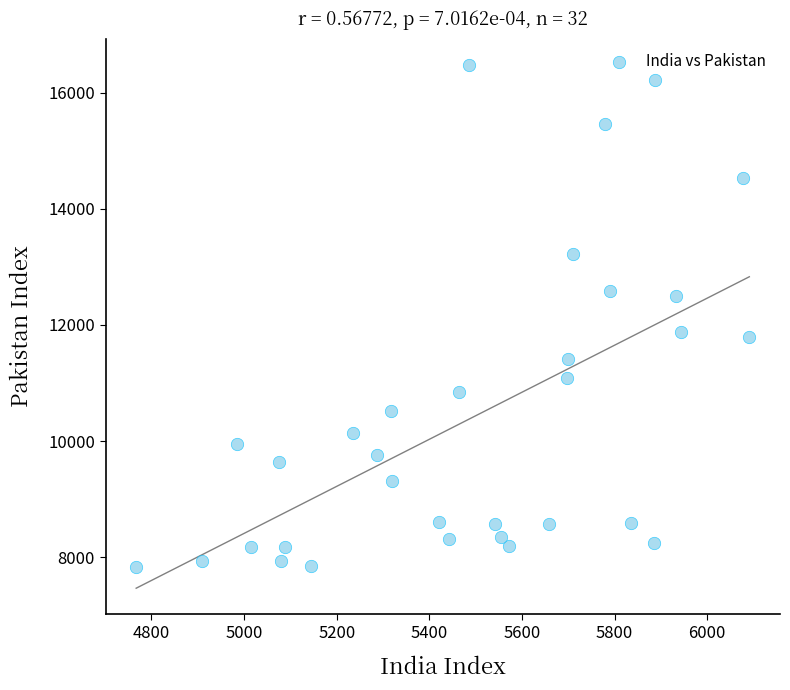

What is the range of X values (max minus min)?

1324.1